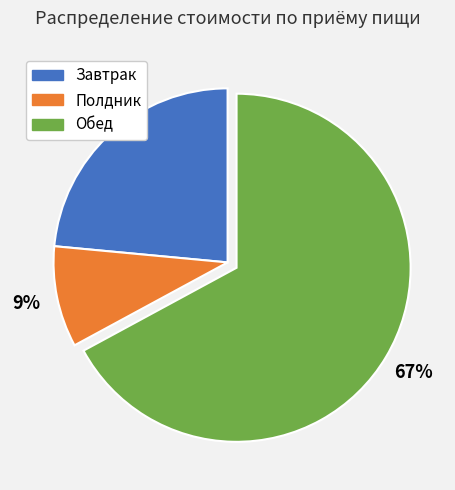

To the nearest percent, what is the difference between the largest and smallest slice percentages?

58%